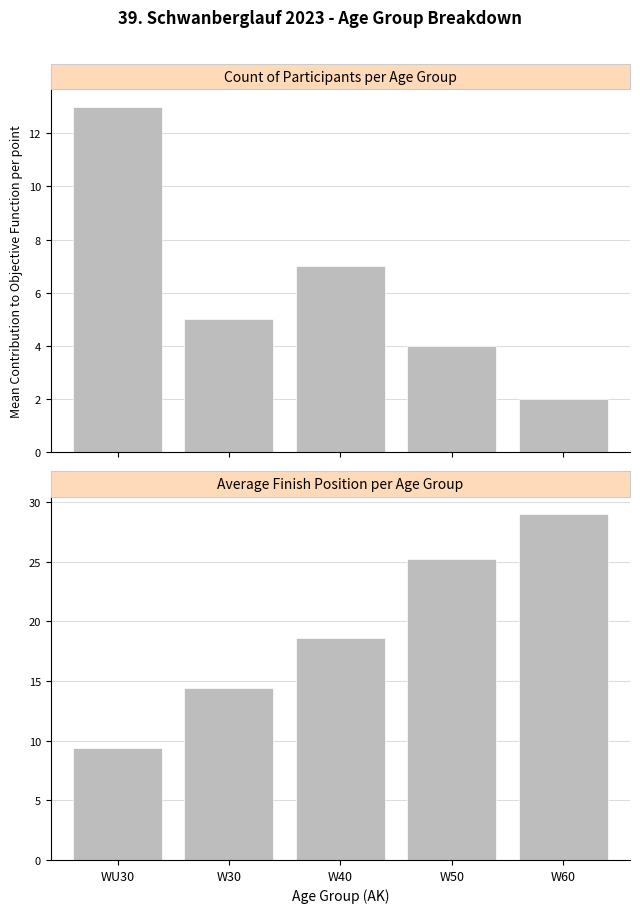

At how many categories does at least one series exceed 23?

2